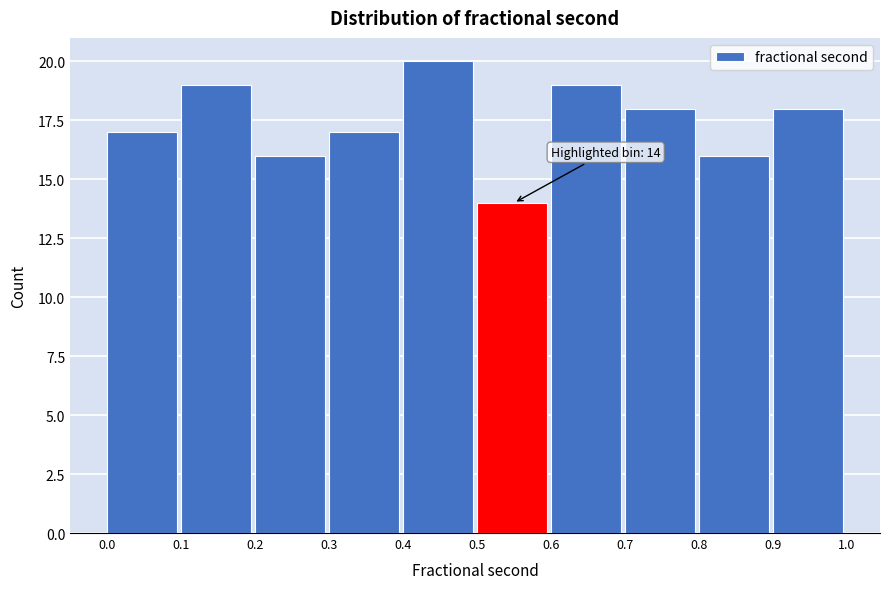

Which range on the x-axis has the tallest bar?

0.4 to 0.5